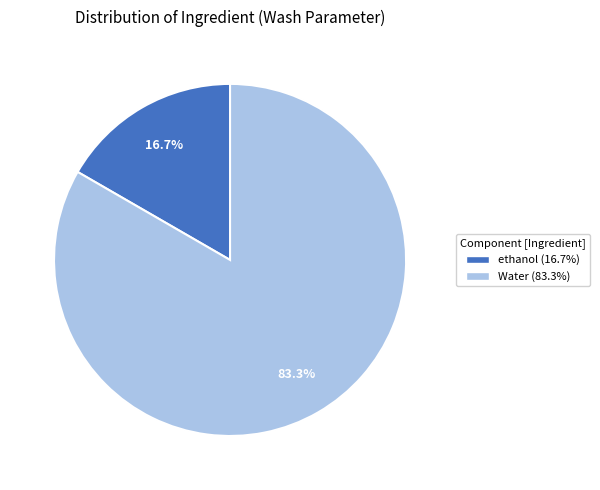

What percentage is the Water slice, to the nearest percent?

83%